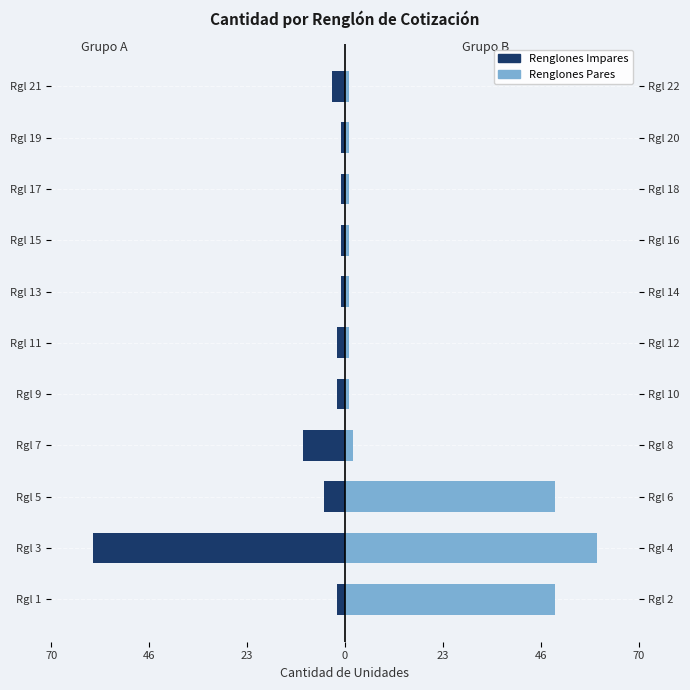

List the series in order of their peak value, lowest first.

Grupo A (Renglones Impares), Grupo B (Renglones Pares)